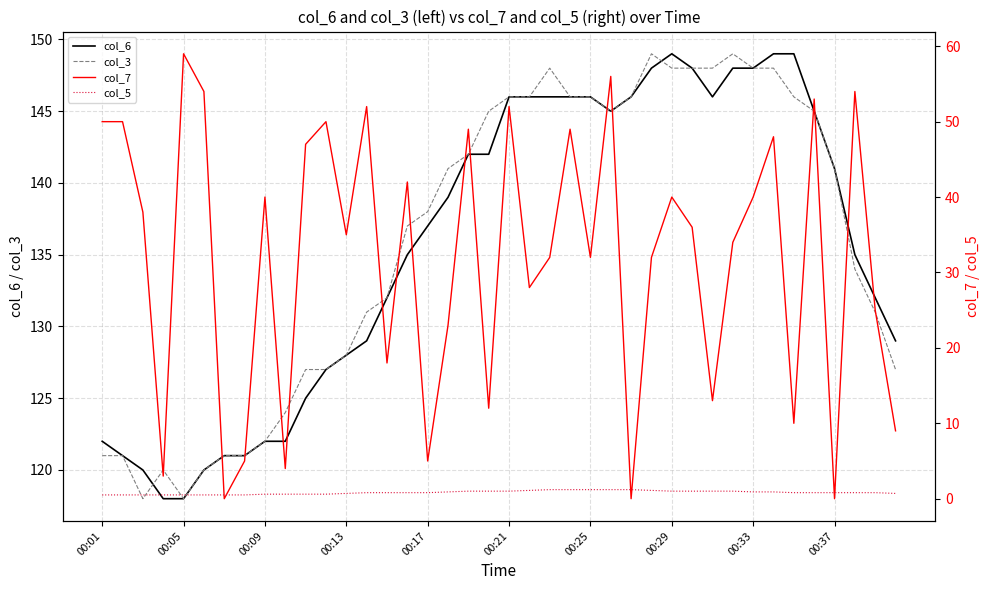

Does the chart have visible grid lines?

Yes